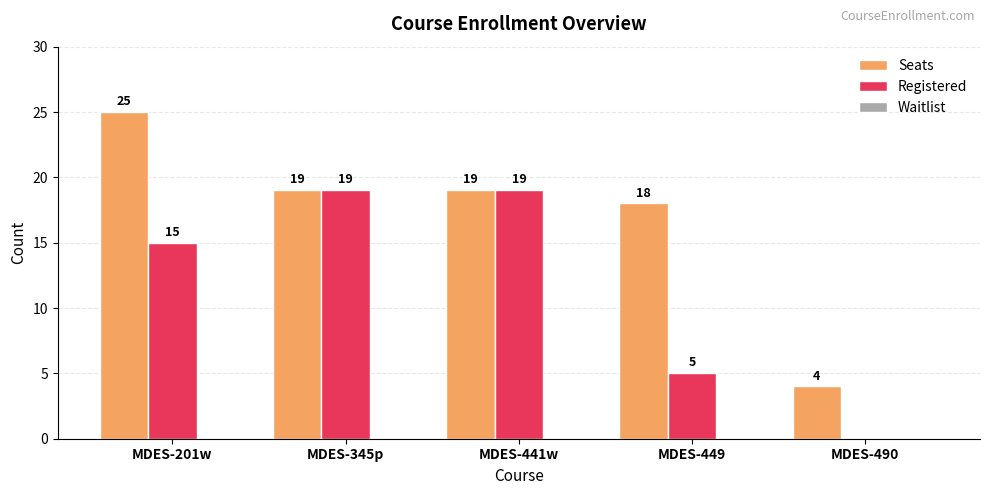

Which series changed the most between MDES-201w and MDES-441w?

Seats